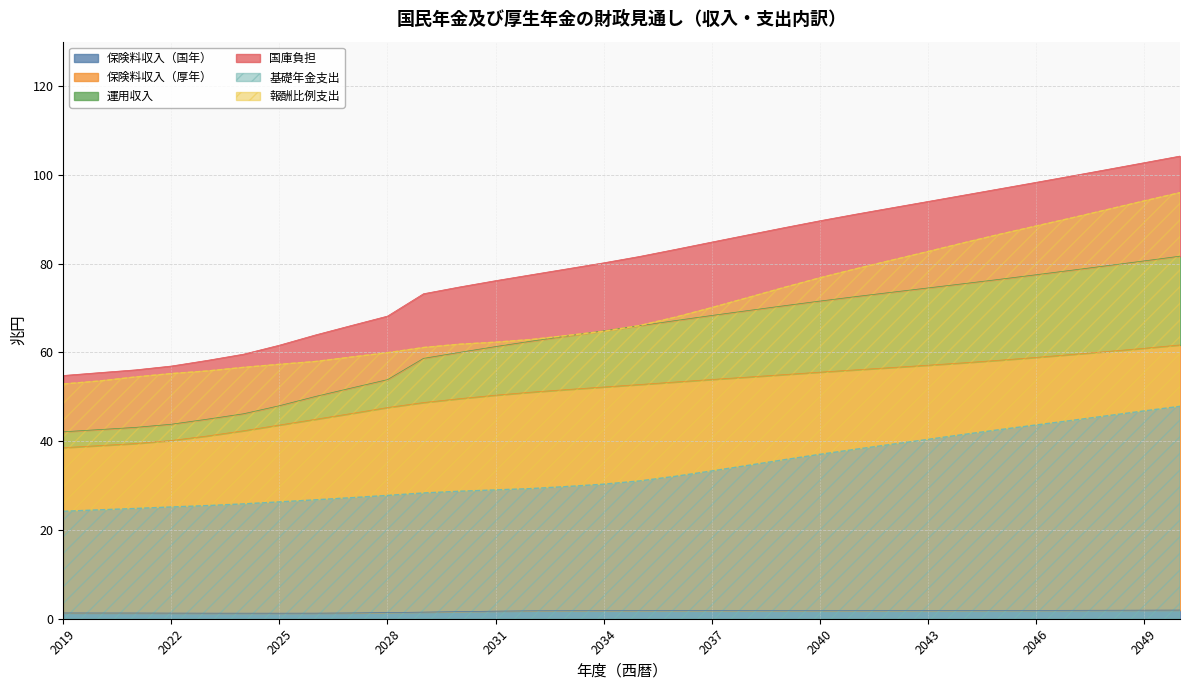

What is the lowest value of the 基礎年金支出 series?

24.2